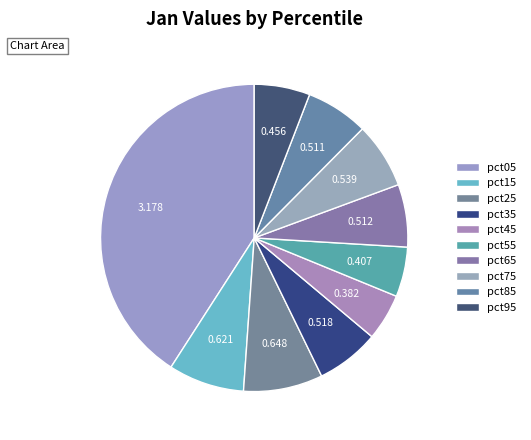

What percentage is NOT represented by pct05?

59.1%